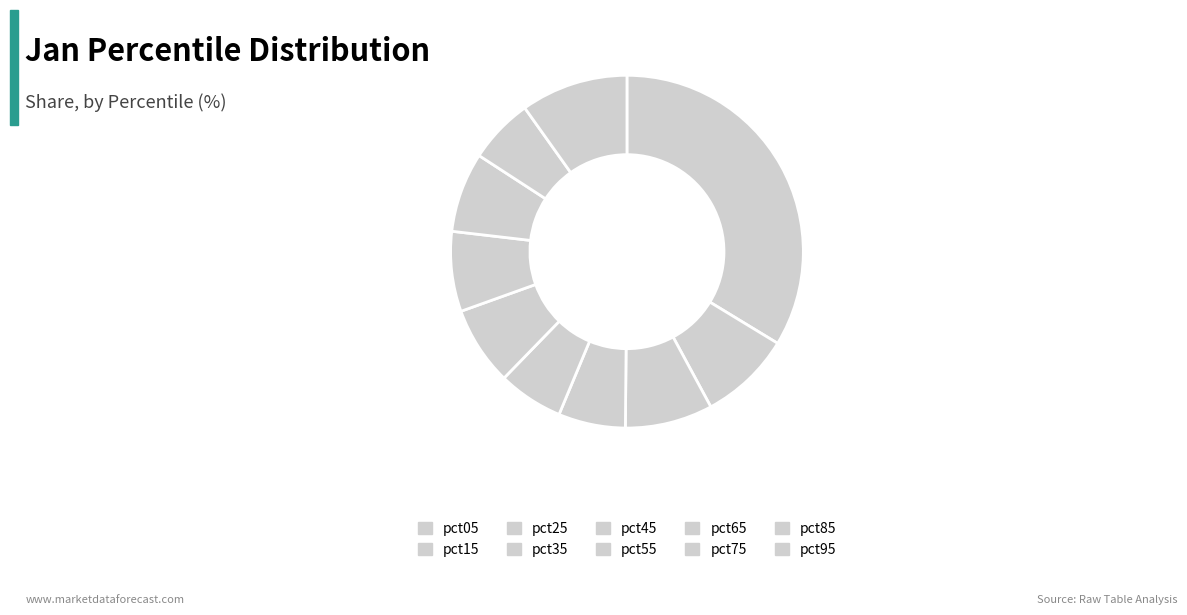

To the nearest percent, what portion does pct05 represent?

34%